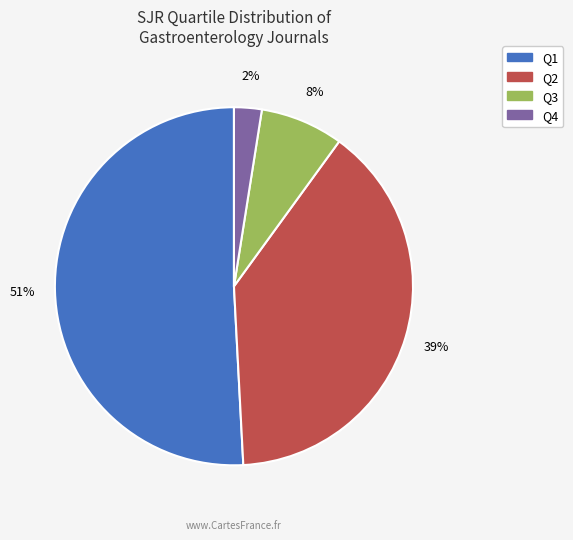

Rank the categories by value from highest to lowest.

Q1, Q2, Q3, Q4